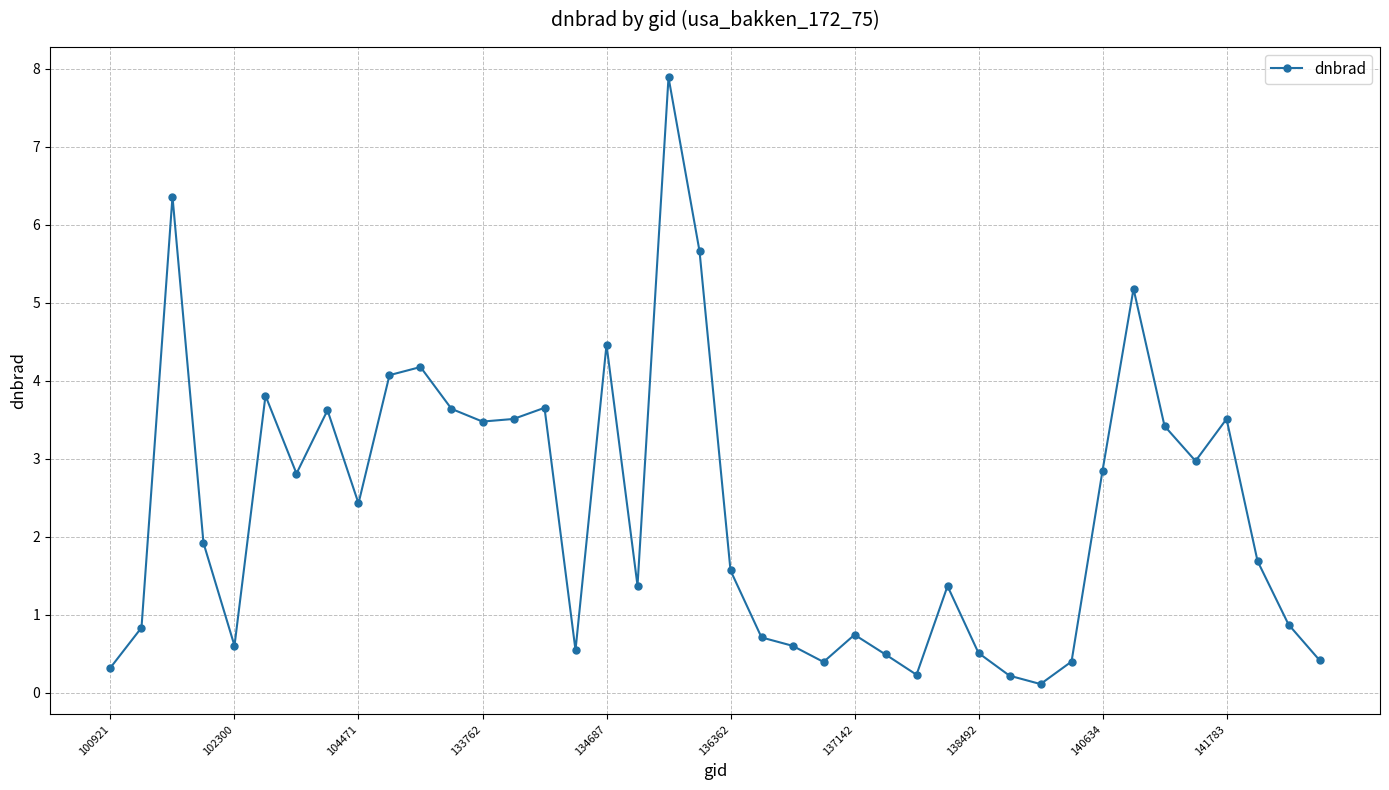

What is the maximum value shown in the chart?

7.9